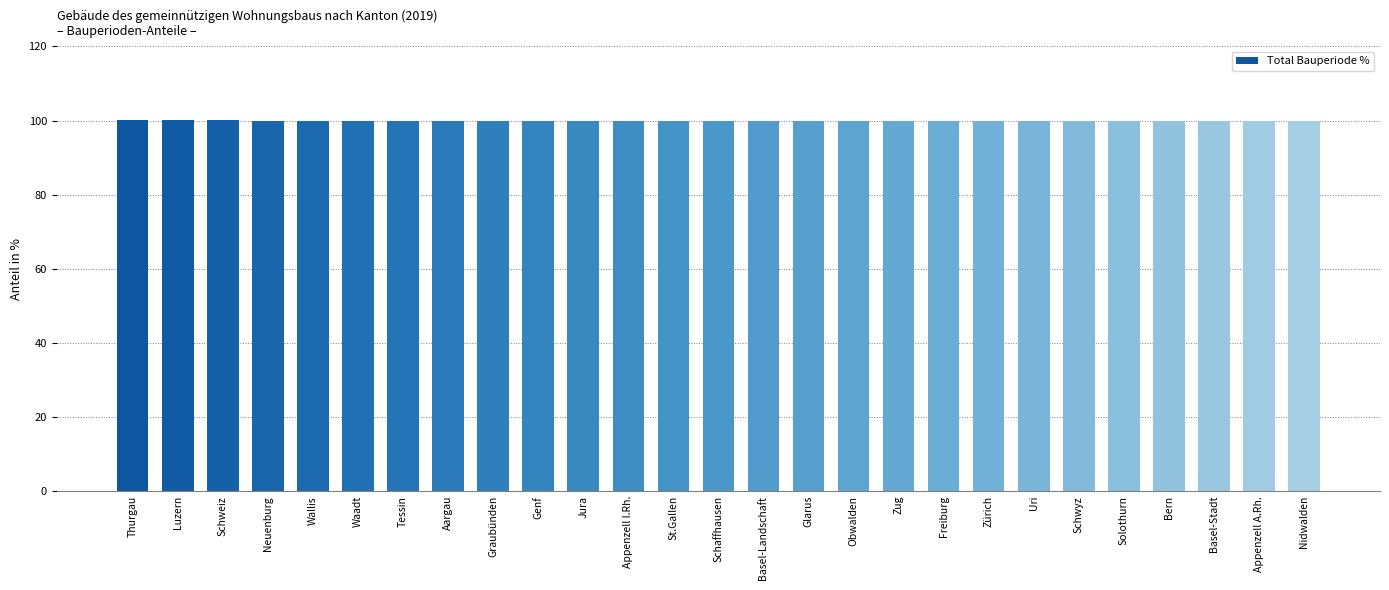

What is the maximum value shown in the chart?

100.0